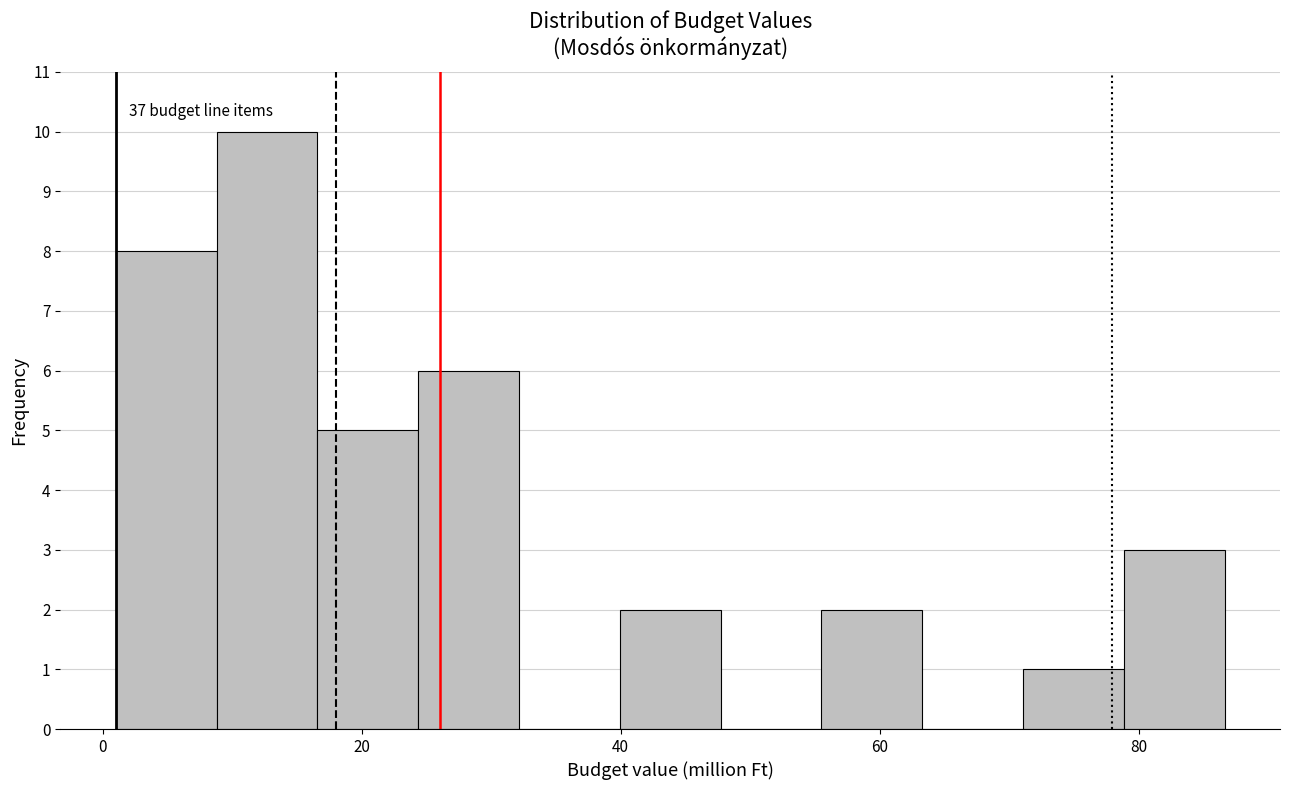

Read against the x-axis, roughly where is the centre of the tallest bar?

12